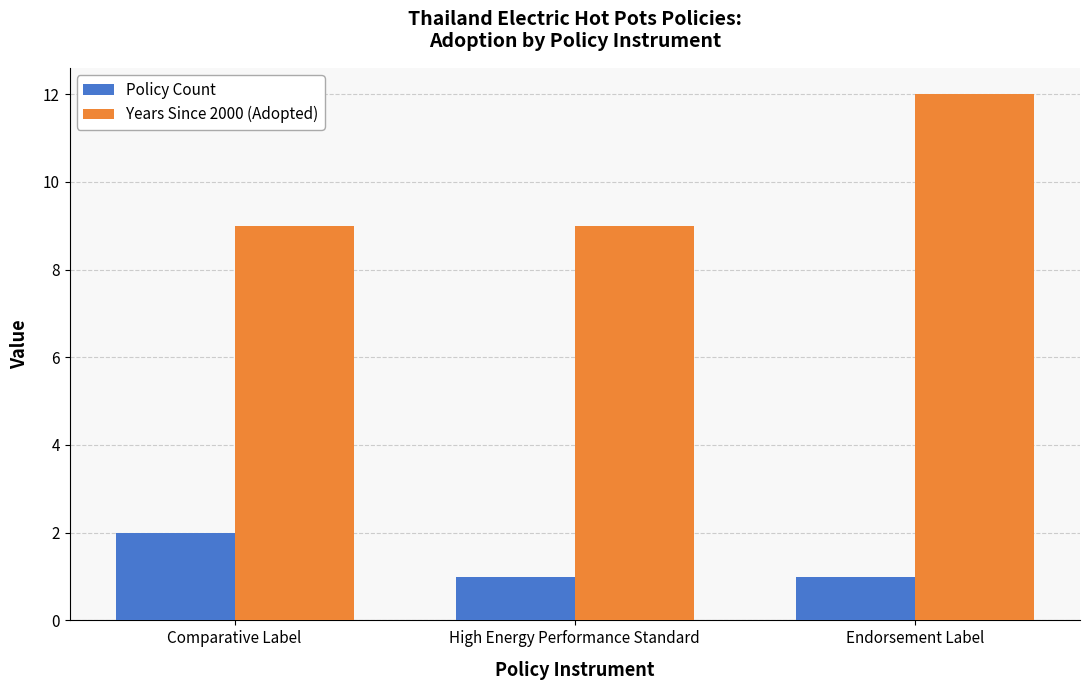

What is the label of the 1st bar from the right?

Endorsement Label